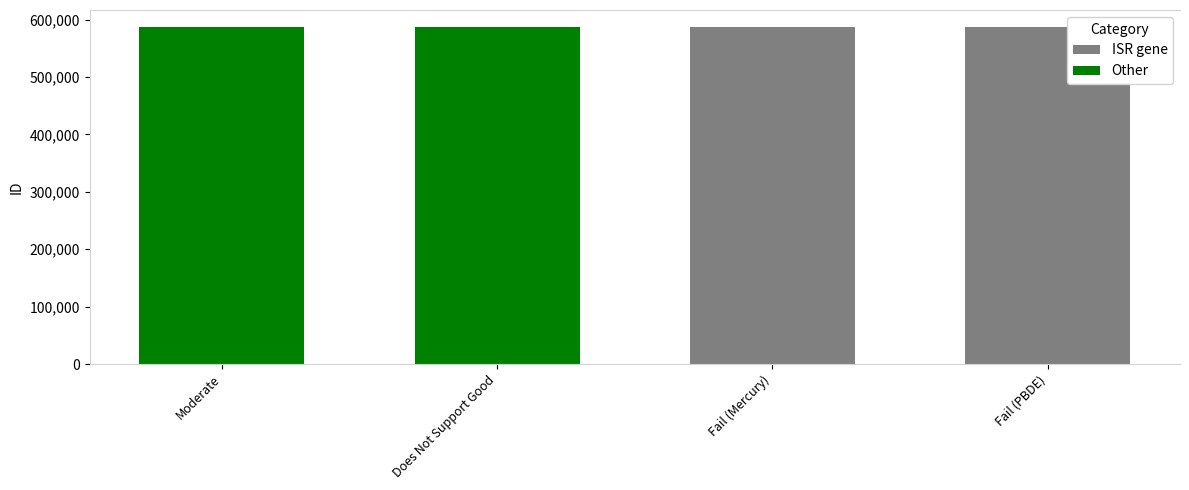

At which category does the chart reach its peak across all series?

Fail (PBDE)